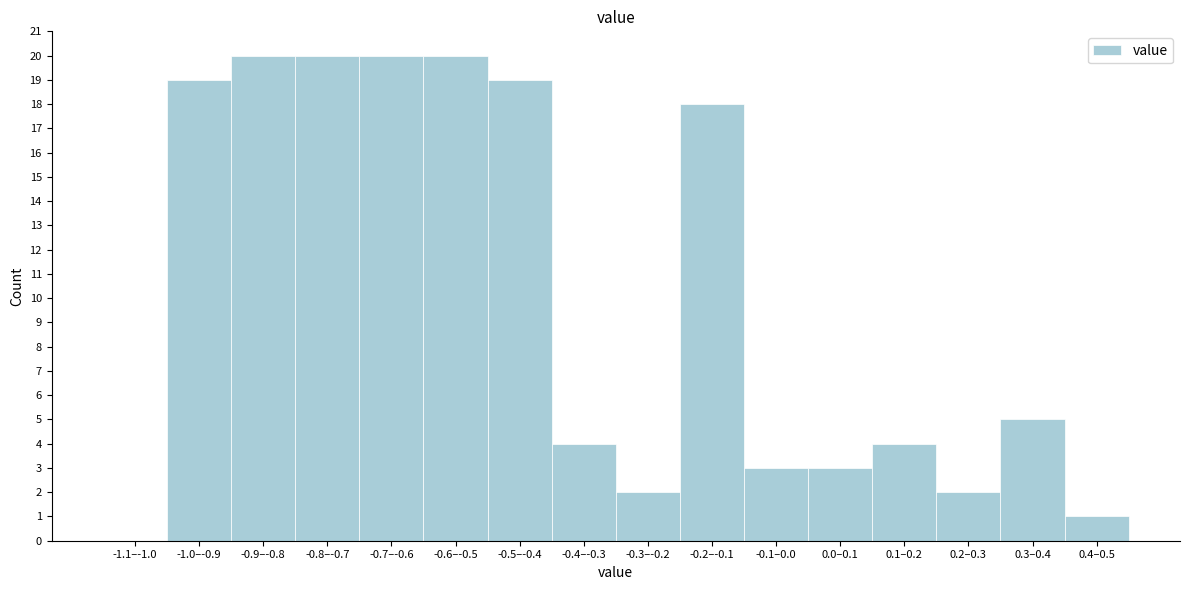

Reading left to right, what are all the values shown in this chart?

-1.1–-1.0=0	-1.0–-0.9=19	-0.9–-0.8=20	-0.8–-0.7=20	-0.7–-0.6=20	-0.6–-0.5=20	-0.5–-0.4=19	-0.4–-0.3=4	-0.3–-0.2=2	-0.2–-0.1=18	-0.1–0.0=3	0.0–0.1=3	0.1–0.2=4	0.2–0.3=2	0.3–0.4=5	0.4–0.5=1